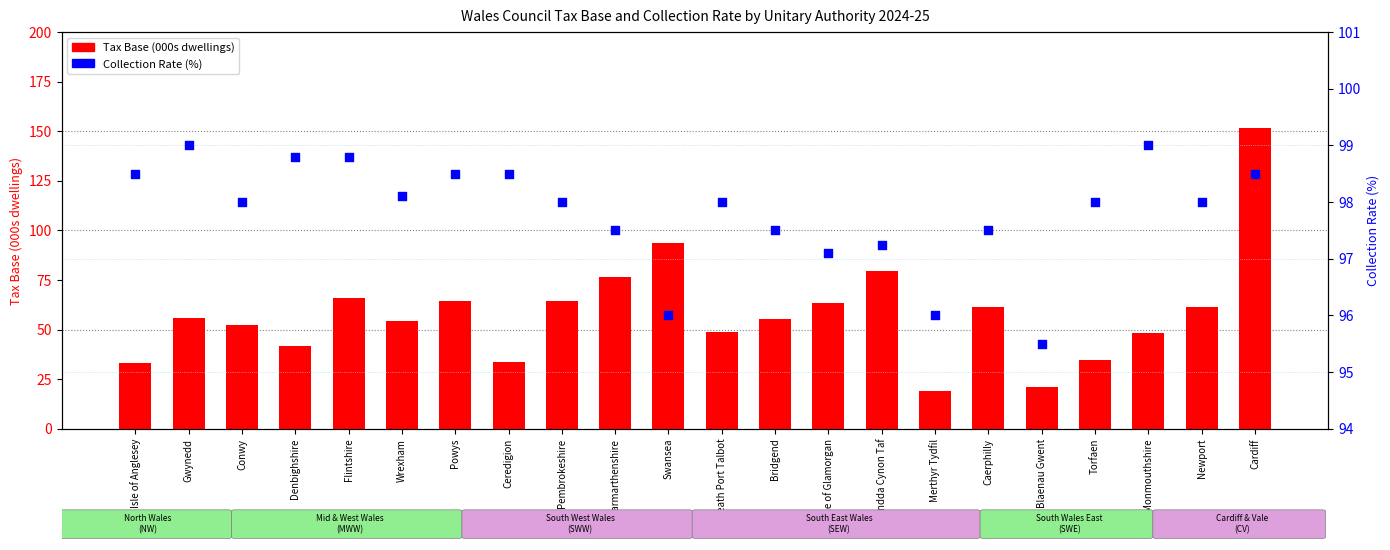

Which series has the largest total across all categories?

Collection Rate (%)